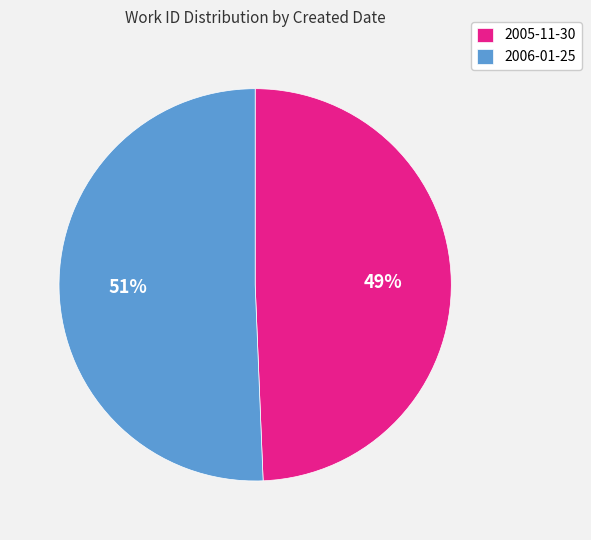

The 2005-11-30 slice represents 39% of the pie. True or false?

False